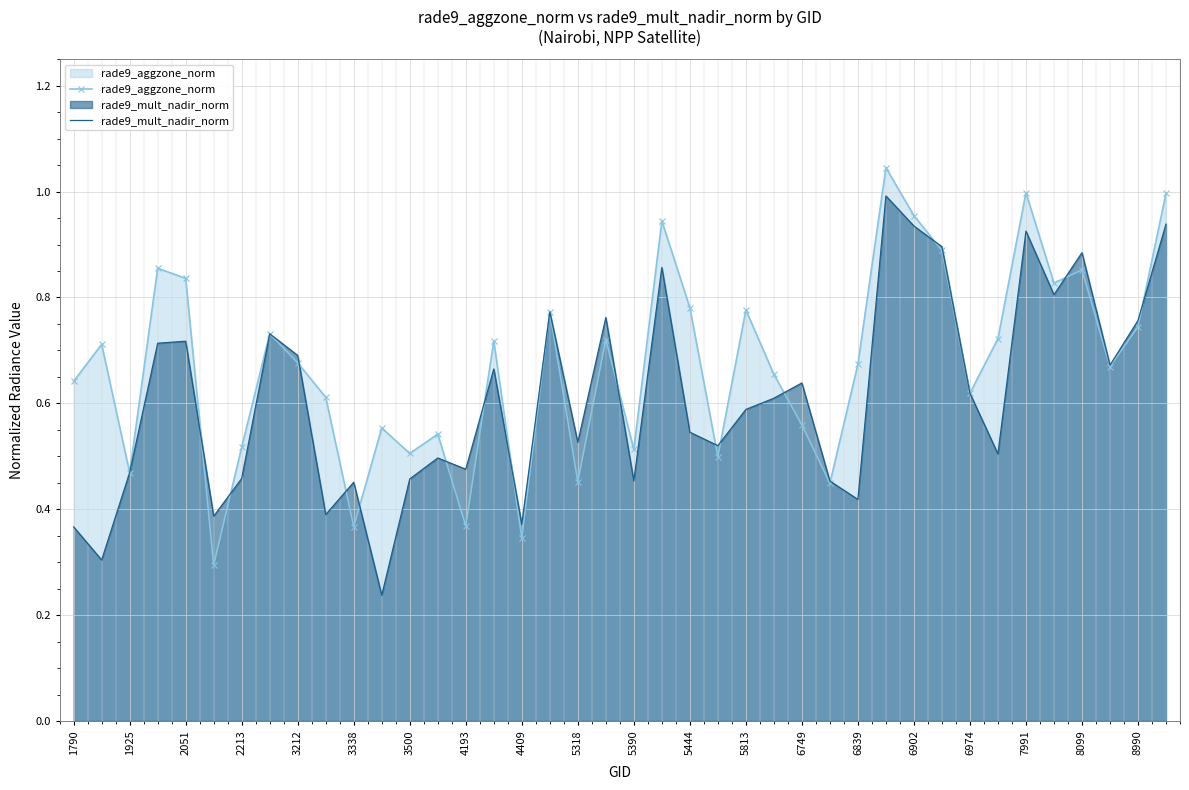

At 4193, list the series in order from largest to smallest.

rade9_mult_nadir_norm, rade9_aggzone_norm